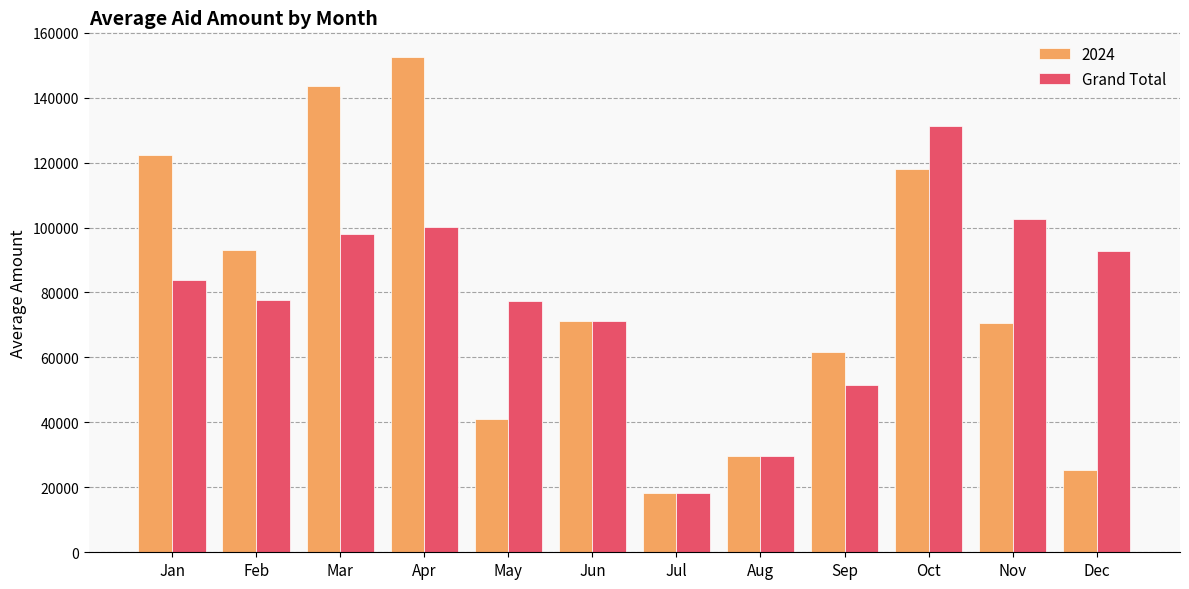

Rank the series at Oct from lowest to highest value.

2024, Grand Total